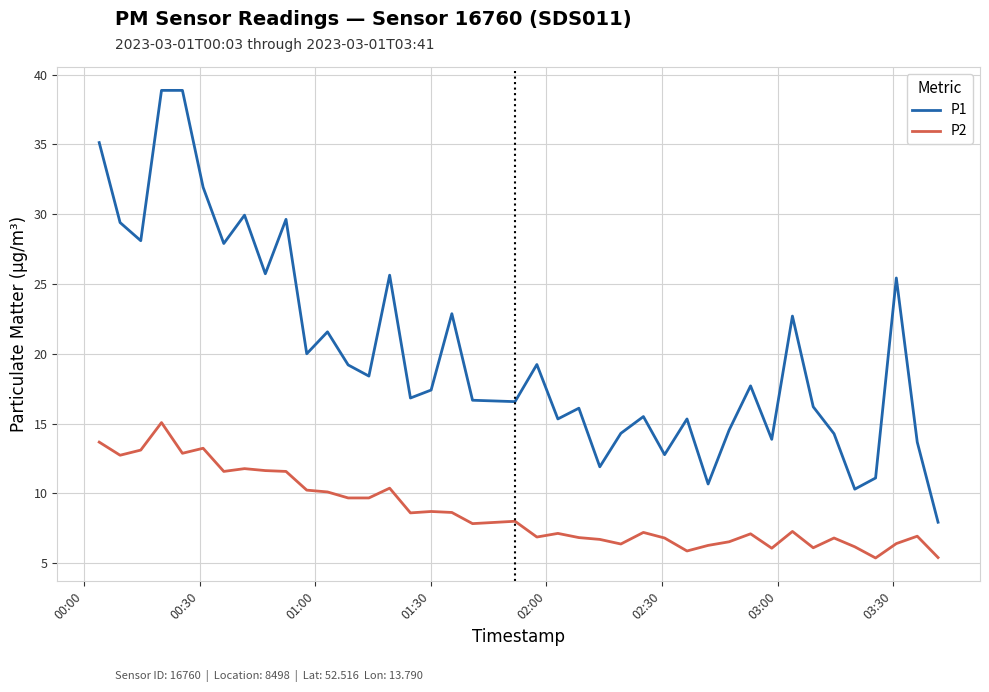

What is the difference between the maximum and minimum values in the P2 series?

9.7